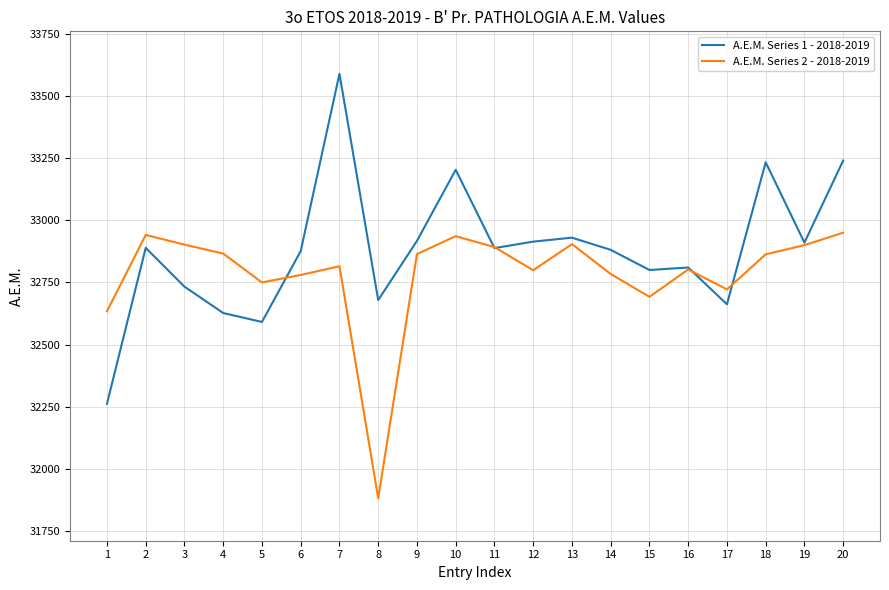

List the series in order of their peak value, highest first.

A.E.M. Series 1 - 2018-2019, A.E.M. Series 2 - 2018-2019